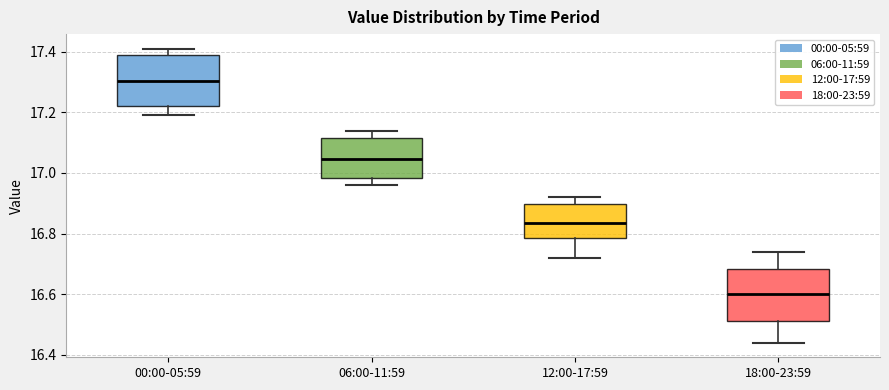

Reading left to right, read every box against the y-axis: the position of its median line, the range the box covers, and the ends of its whiskers. The values are not printed on the chart, so give them approximately, as read against the axis.

00:00-05:59: median 17.30, box 17.22 to 17.40, whiskers 17.20 to 17.42
06:00-11:59: median 17.04, box 16.98 to 17.12, whiskers 16.96 to 17.14
12:00-17:59: median 16.84, box 16.78 to 16.90, whiskers 16.72 to 16.92
18:00-23:59: median 16.60, box 16.52 to 16.68, whiskers 16.44 to 16.74